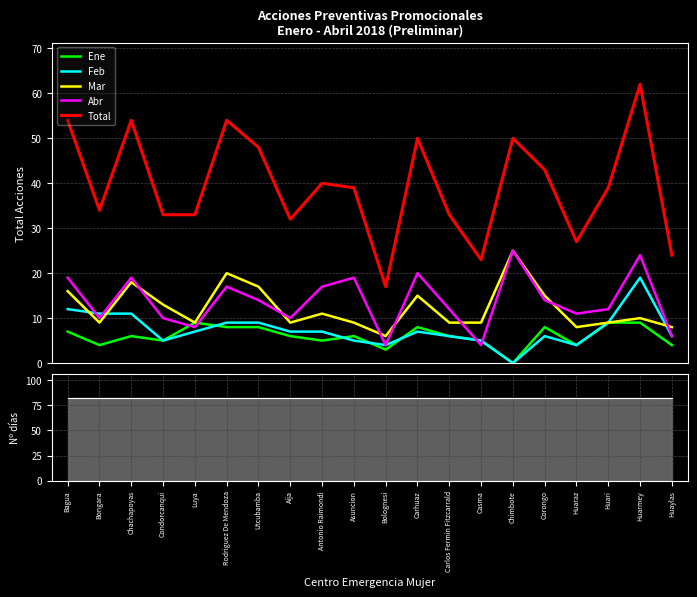

Between Asuncion and Chimbote, which series saw the biggest shift?

Mar